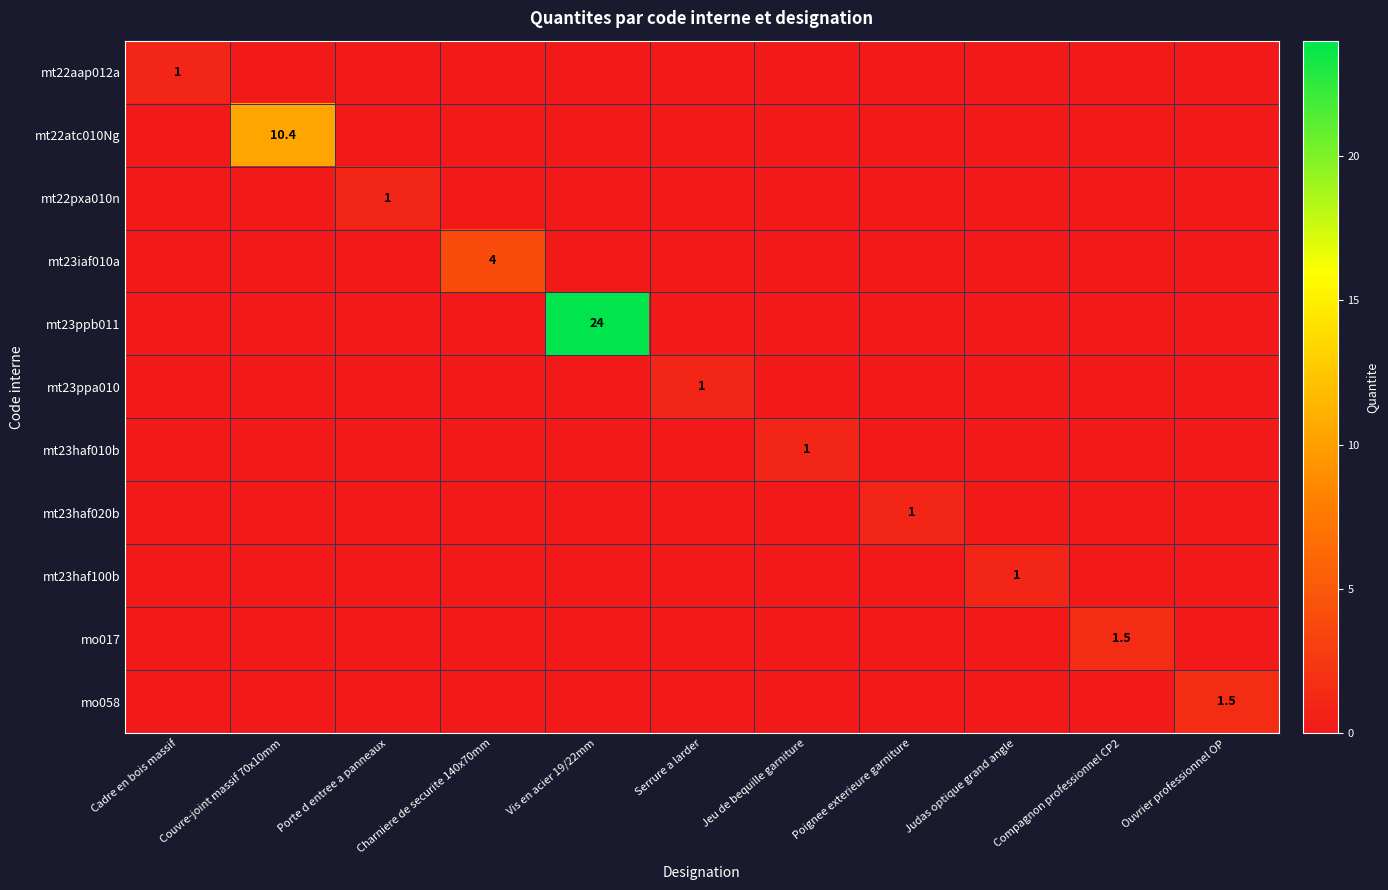

Rank the series at Couvre-joint massif 70x10mm from lowest to highest value.

mt22aap012a, mt22pxa010n, mt23iaf010a, mt23ppb011, mt23ppa010, mt23haf010b, mt23haf020b, mt23haf100b, mo017, mo058, mt22atc010Ng